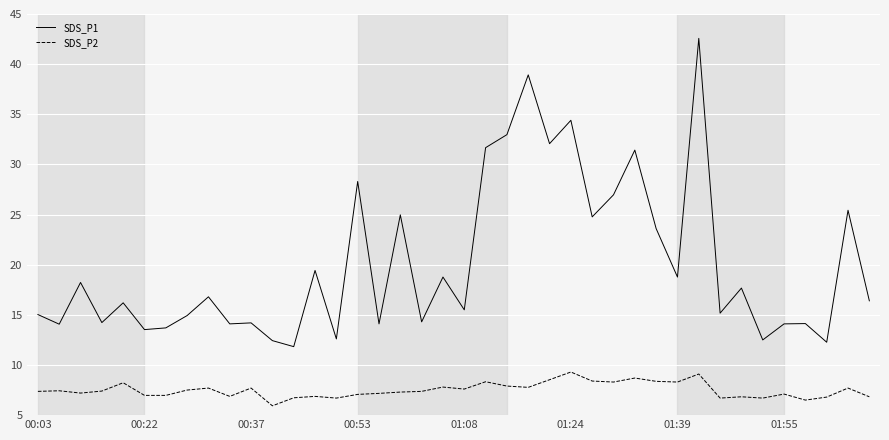

True or false: SDS_P2 and SDS_P1 intersect in this chart.

False